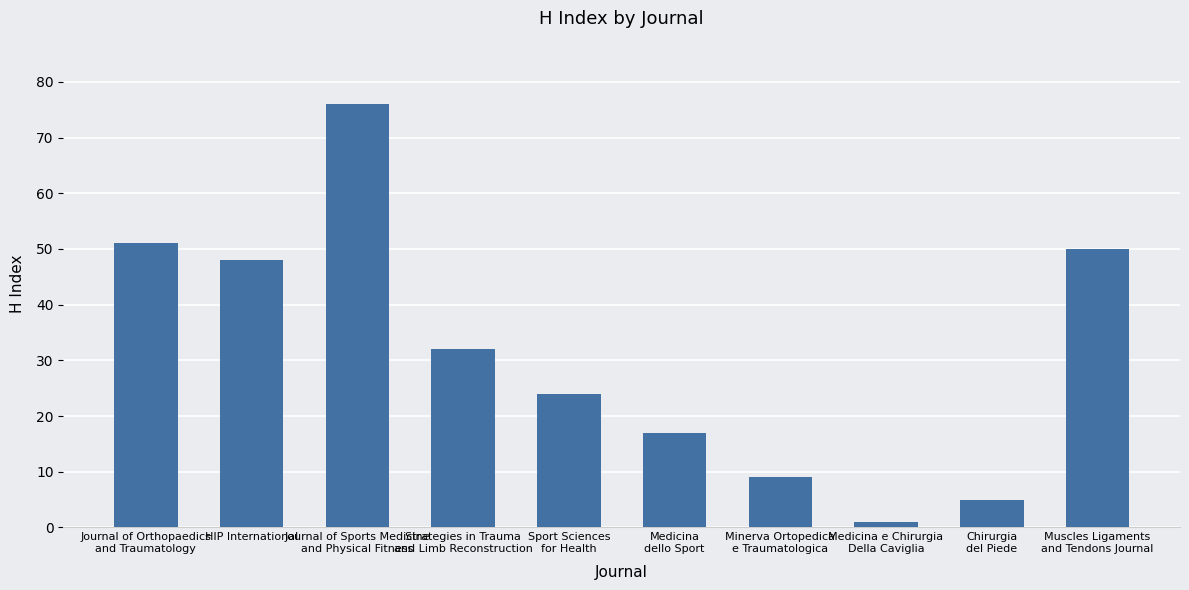

What is the difference between the values at HIP International and Journal of Orthopaedics
and Traumatology?

3